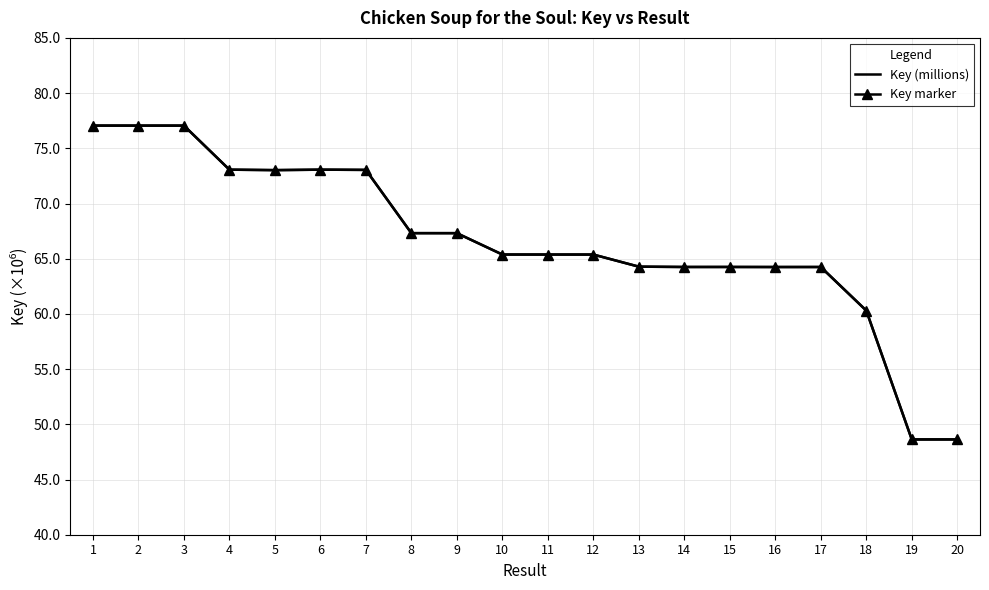

The Key marker series shows 65.4 at 11. True or false?

True